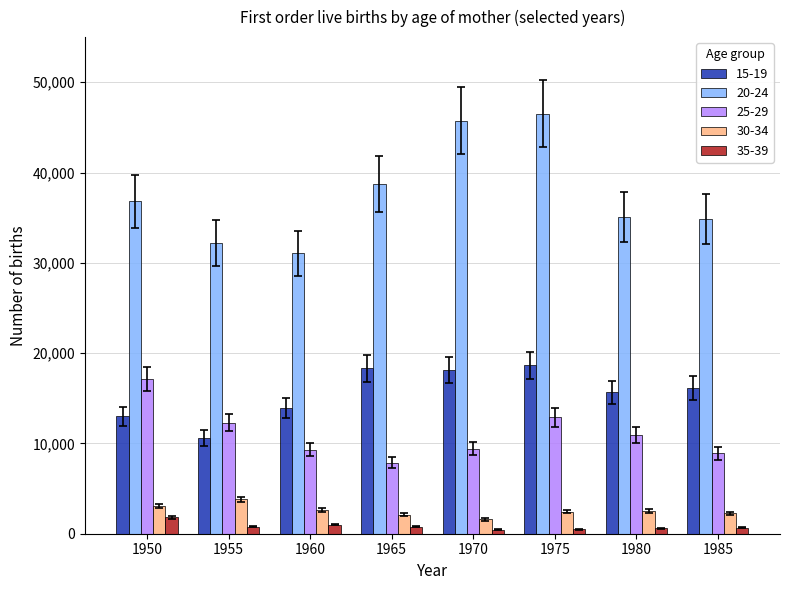

Which series has the widest spread of values?

20-24